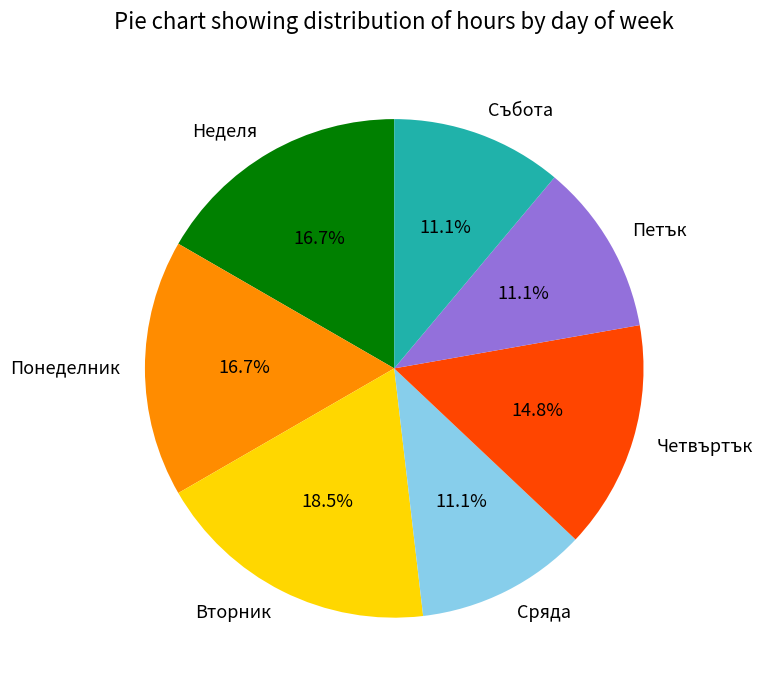

Combined, do Събота and Неделя account for over 50%?

No